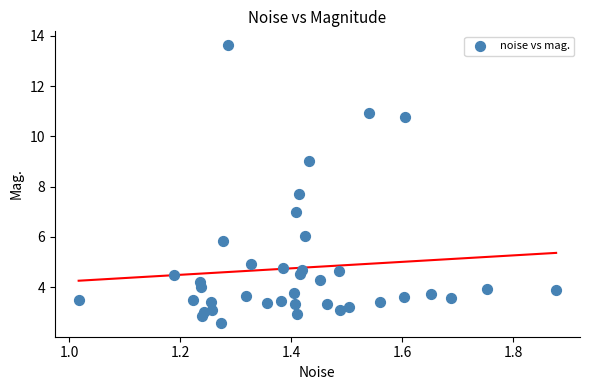

What is the range of Y values (max minus min)?

11.0